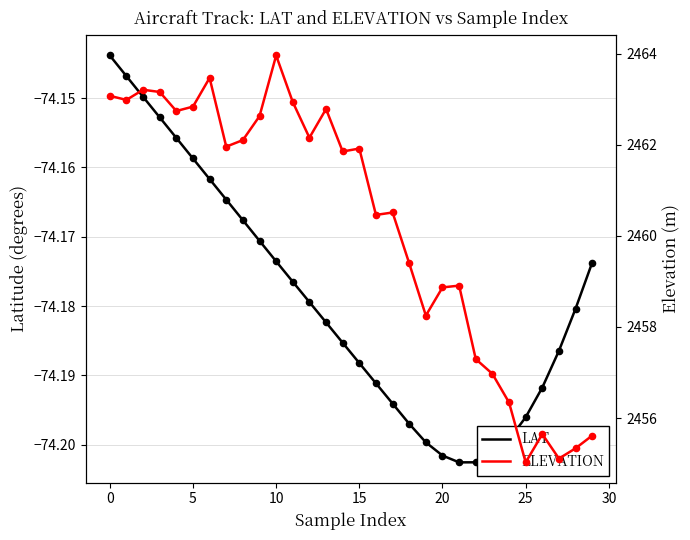

What are all the series names shown in the legend?

LAT, ELEVATION